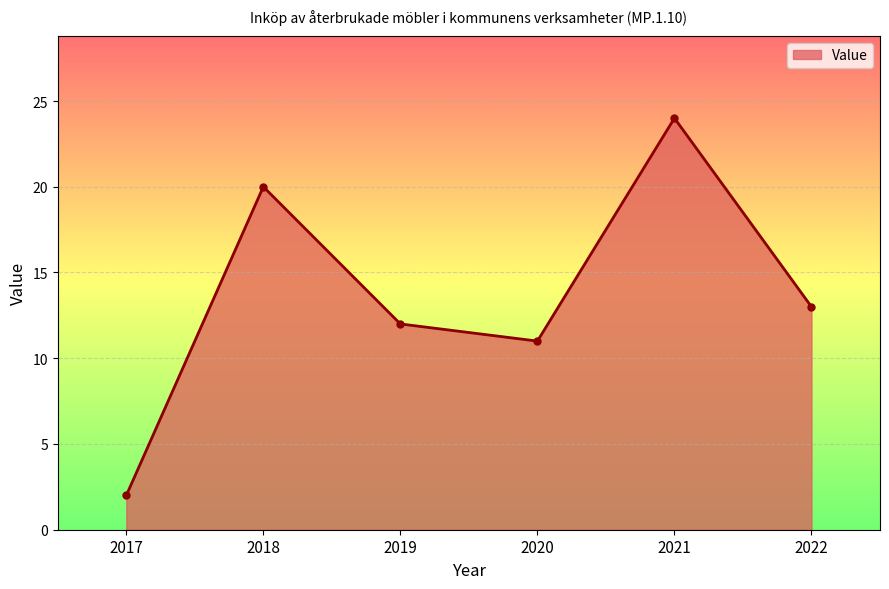

At which label does the data first exceed 13?

2018